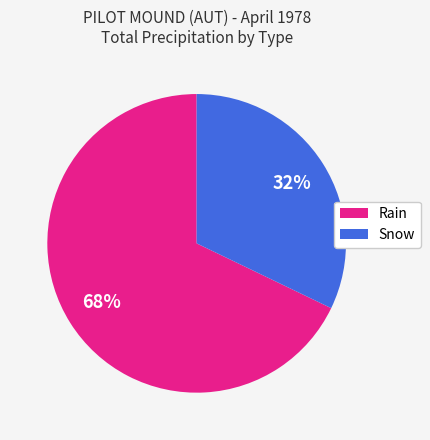

Which slice is the largest?

Rain